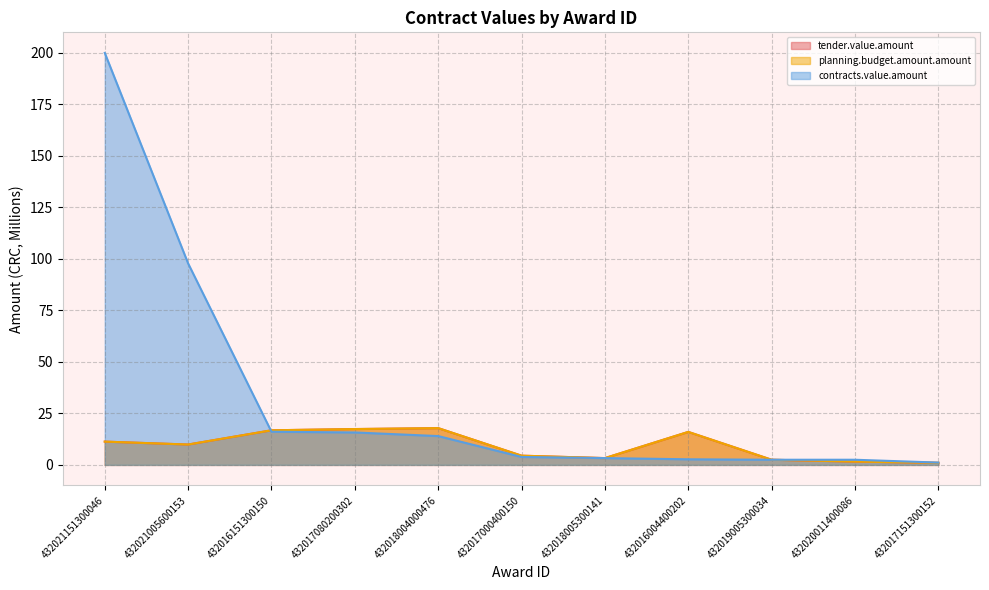

At which label does planning.budget.amount.amount reach its peak?

432018004000476